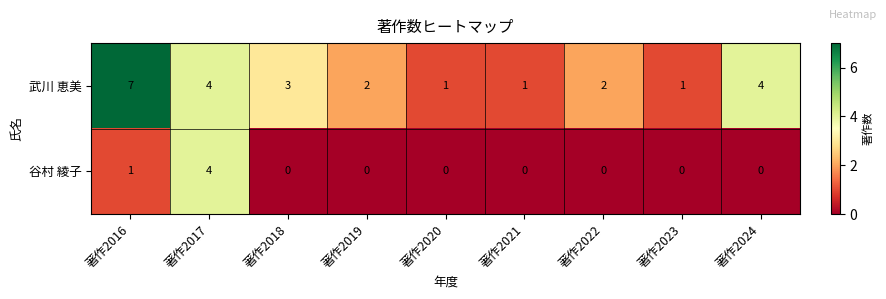

Rank the series at 著作2019 from highest to lowest value.

武川 恵美, 谷村 綾子